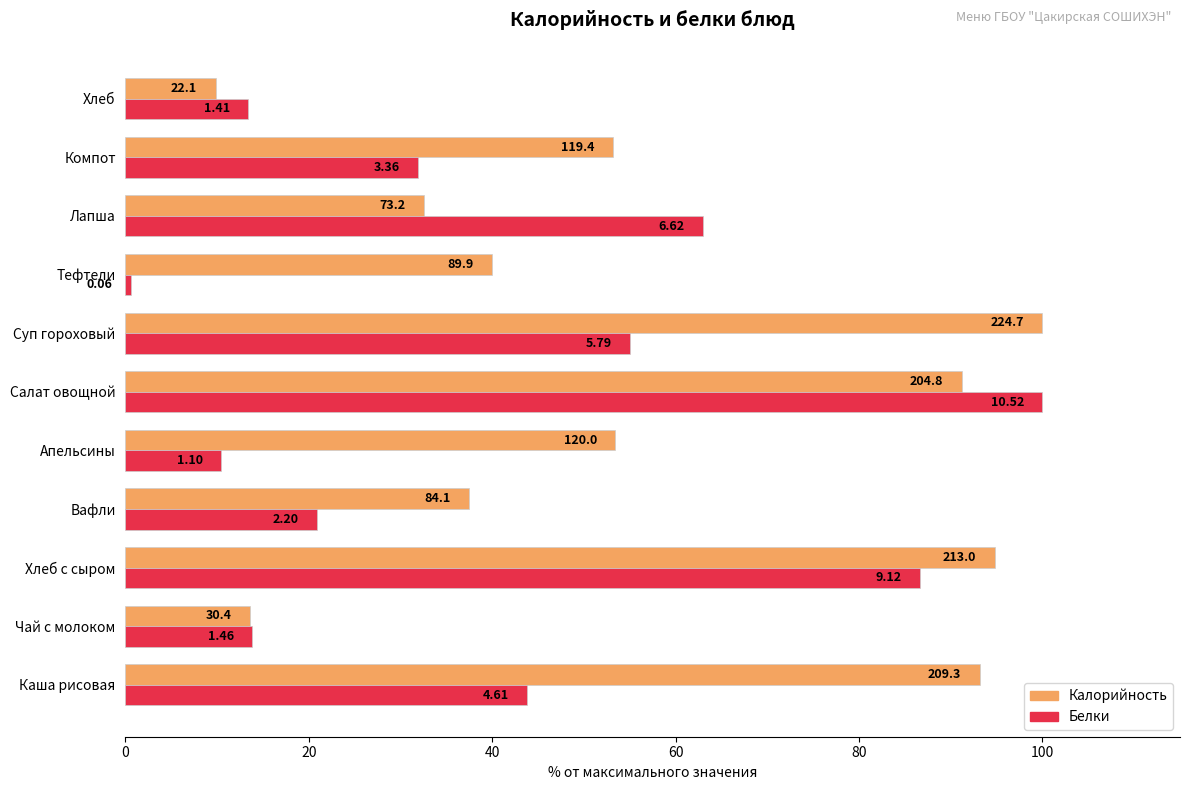

What are all the series names shown in the legend?

Калорийность, Белки